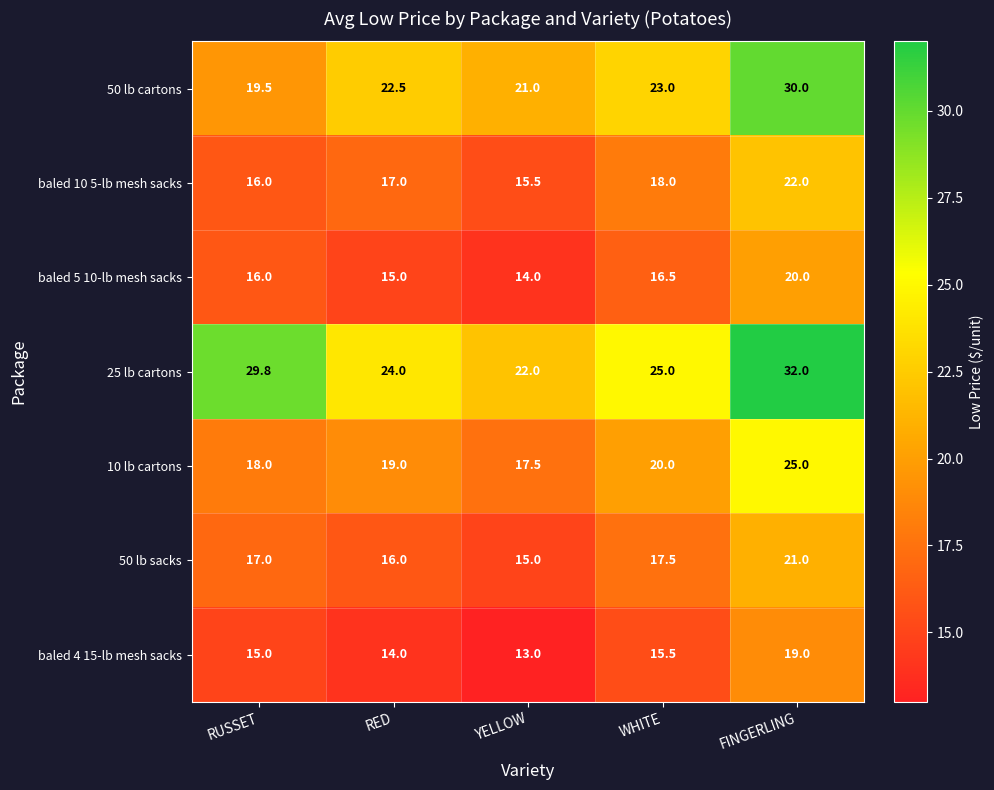

Rank the series at WHITE from highest to lowest value.

25 lb cartons, 50 lb cartons, 10 lb cartons, baled 10 5-lb mesh sacks, 50 lb sacks, baled 5 10-lb mesh sacks, baled 4 15-lb mesh sacks